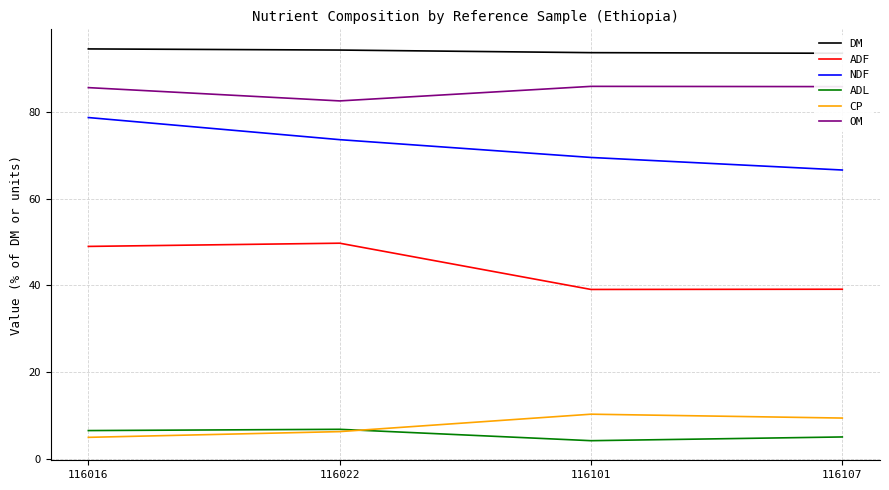

What are all the series names shown in the legend?

DM, ADF, NDF, ADL, CP, OM